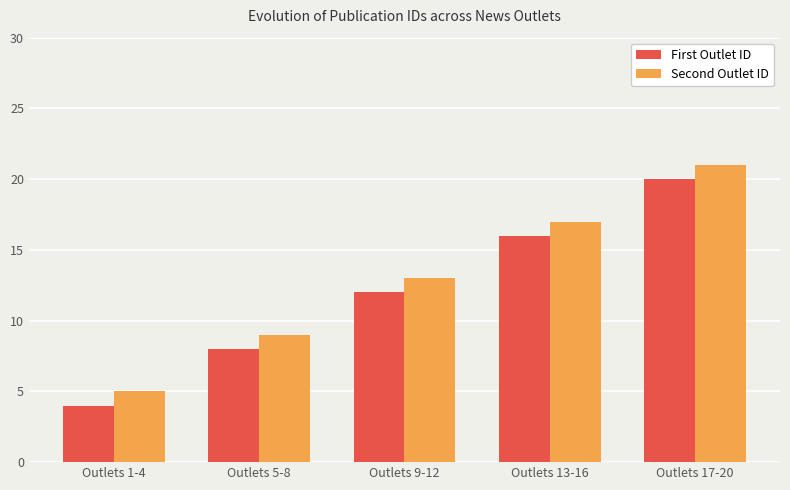

How many categories are shown in the chart?

5